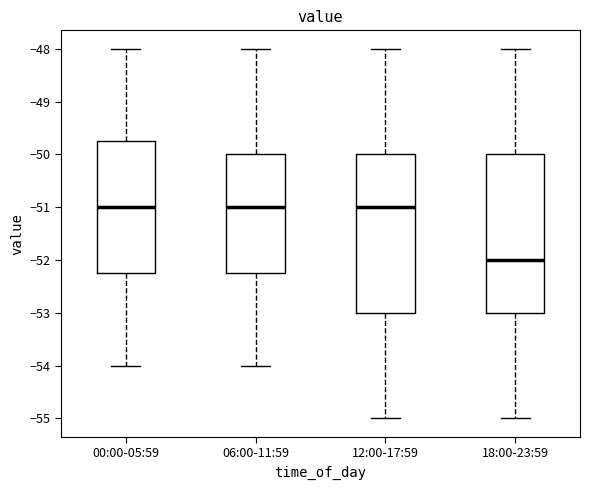

Reading left to right, transcribe this box plot: for each box, give where its median line is, the range the box spans, and where its two whiskers end, as read against the y-axis. The values are not printed on the chart, so give them approximately, as read against the axis.

00:00-05:59: median -51.0, box -52.2 to -49.7, whiskers -54.0 to -48.0
06:00-11:59: median -51.0, box -52.2 to -50.0, whiskers -54.0 to -48.0
12:00-17:59: median -51.0, box -53.0 to -50.0, whiskers -55.0 to -48.0
18:00-23:59: median -52.0, box -53.0 to -50.0, whiskers -55.0 to -48.0